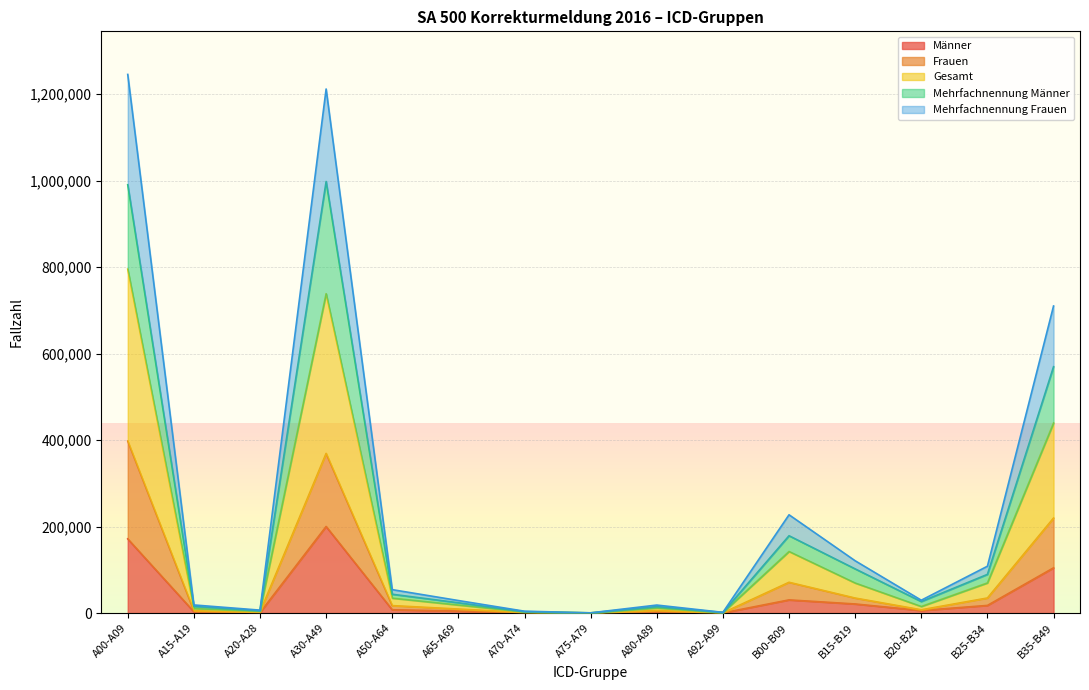

The Frauen series shows 1324 at A15-A19. True or false?

False